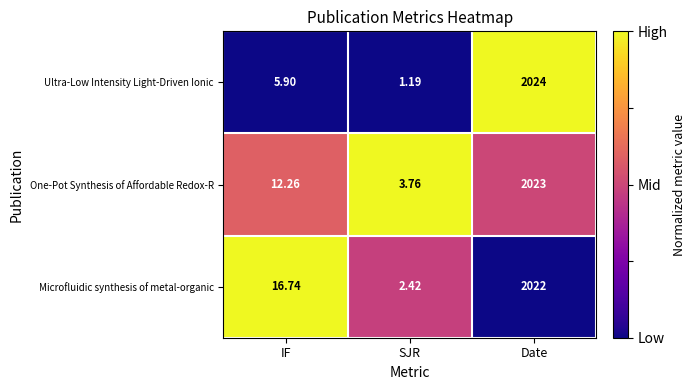

At which label does Microfluidic synthesis of metal-organic reach its minimum?

SJR